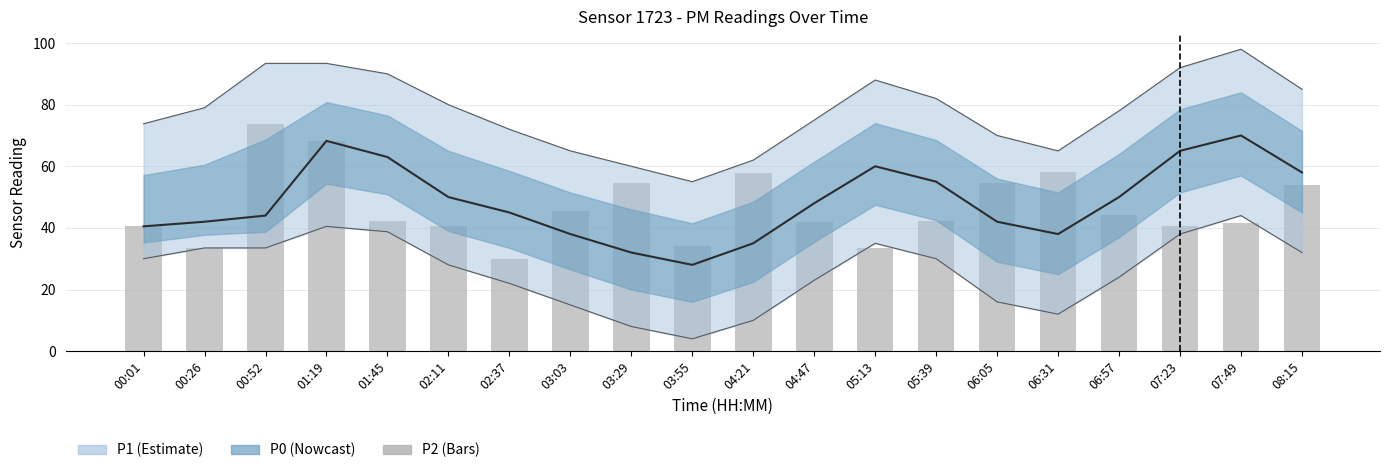

Where does the data first go above 42?

00:52